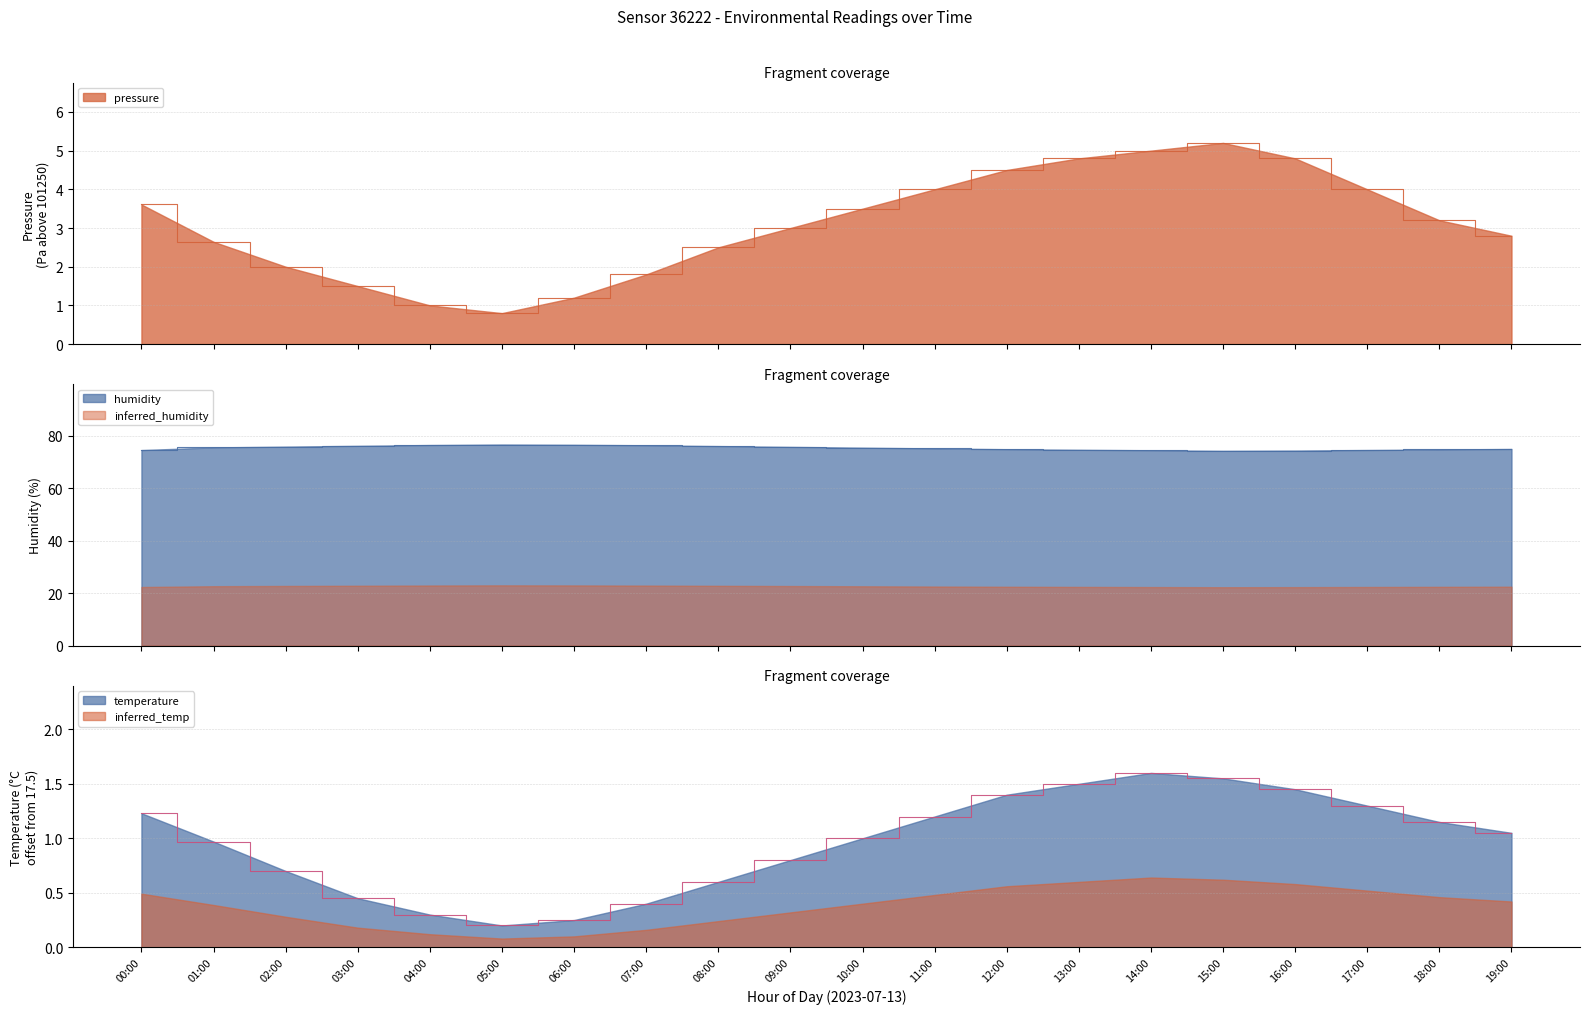

Reading left to right, list all the values displayed in this chart.

pressure: 00:00=3.6	01:00=2.6	02:00=2.0	03:00=1.5	04:00=1.0	05:00=0.8	06:00=1.2	07:00=1.8	08:00=2.5	09:00=3.0	10:00=3.5	11:00=4.0	12:00=4.5	13:00=4.8	14:00=5.0	15:00=5.2	16:00=4.8	17:00=4.0	18:00=3.2	19:00=2.8
humidity: 00:00=74.5	01:00=75.5	02:00=75.8	03:00=76.1	04:00=76.4	05:00=76.6	06:00=76.5	07:00=76.3	08:00=76.0	09:00=75.7	10:00=75.4	11:00=75.1	12:00=74.8	13:00=74.6	14:00=74.4	15:00=74.2	16:00=74.3	17:00=74.5	18:00=74.7	19:00=74.9
temperature: 00:00=1.2	01:00=1.0	02:00=0.7	03:00=0.4	04:00=0.3	05:00=0.2	06:00=0.2	07:00=0.4	08:00=0.6	09:00=0.8	10:00=1.0	11:00=1.2	12:00=1.4	13:00=1.5	14:00=1.6	15:00=1.6	16:00=1.4	17:00=1.3	18:00=1.1	19:00=1.1